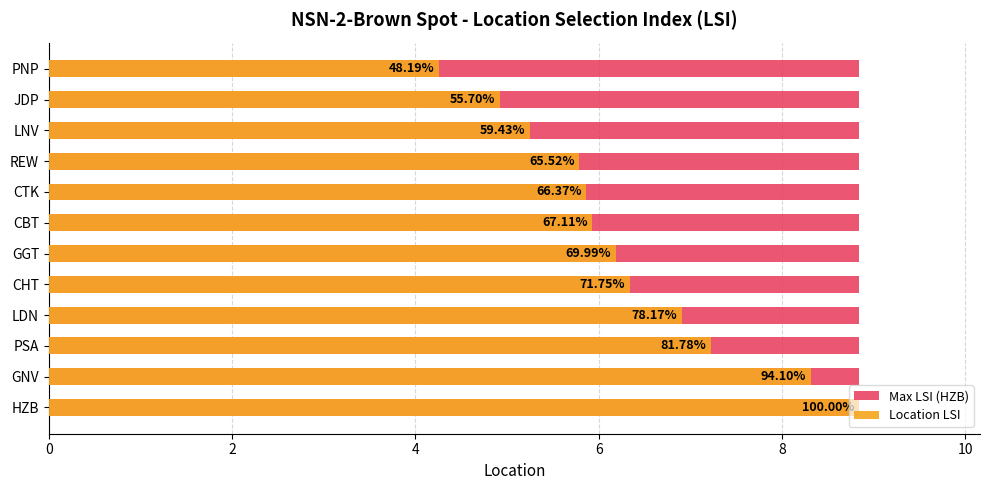

Which series has the largest total across all categories?

Location LSI